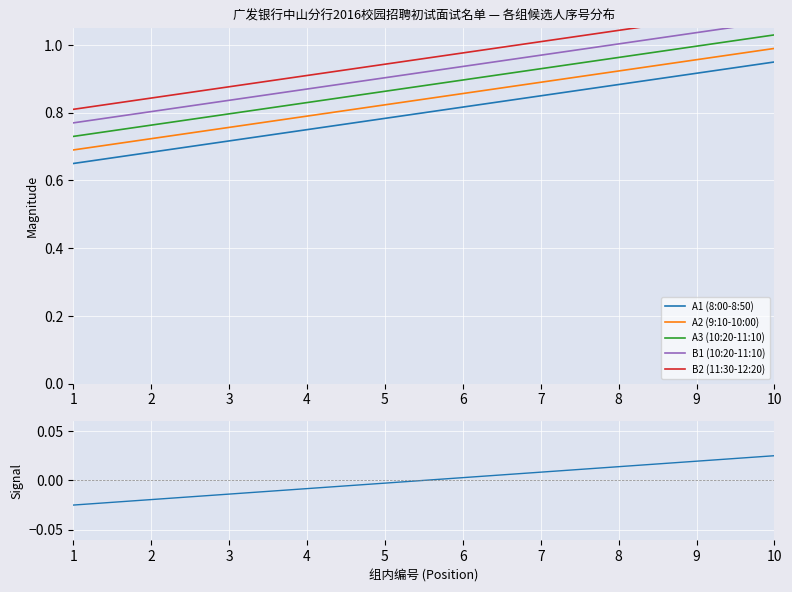

The value of B1 (10:20-11:10) at 9 is 1.5. True or false?

False